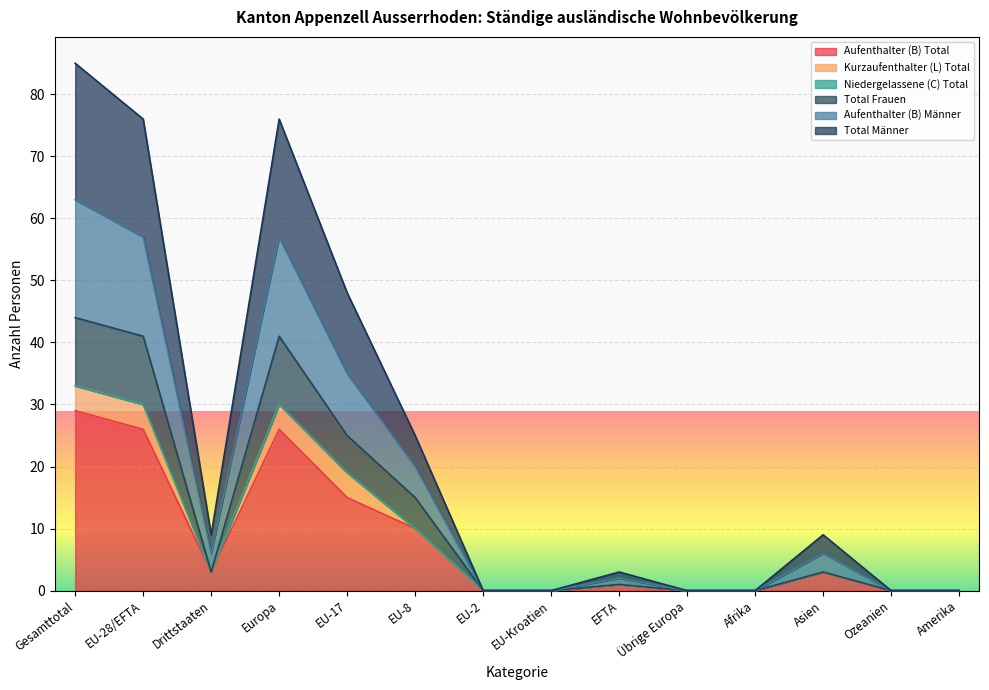

What is the difference between the maximum and minimum values in the Total Frauen series?

44